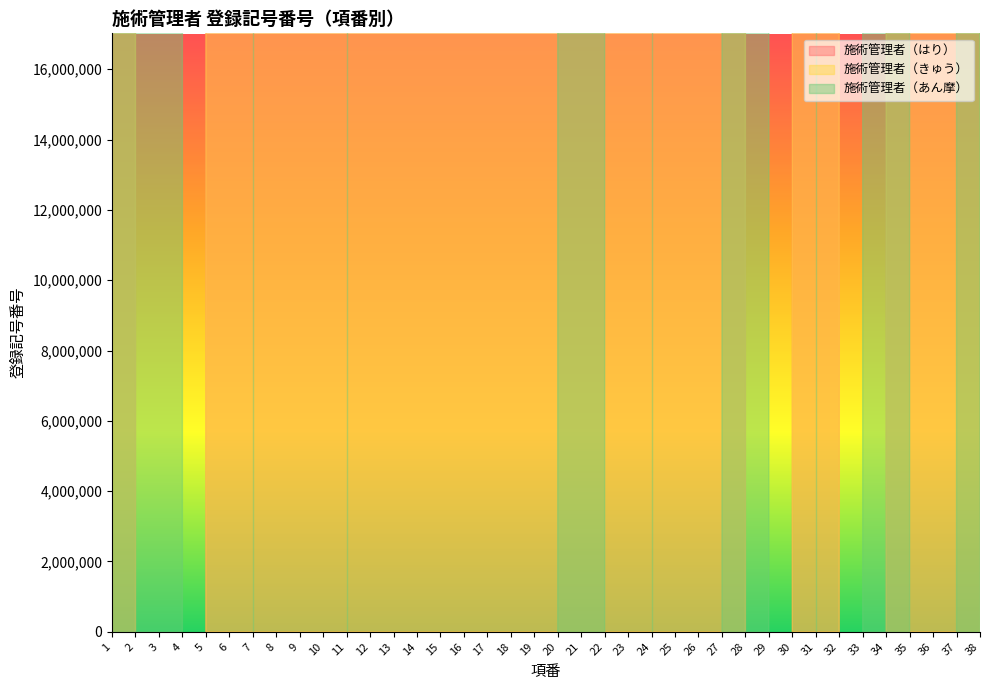

In 施術管理者（はり）, how many points are lower than both neighbors (excluding endpoints)?

2